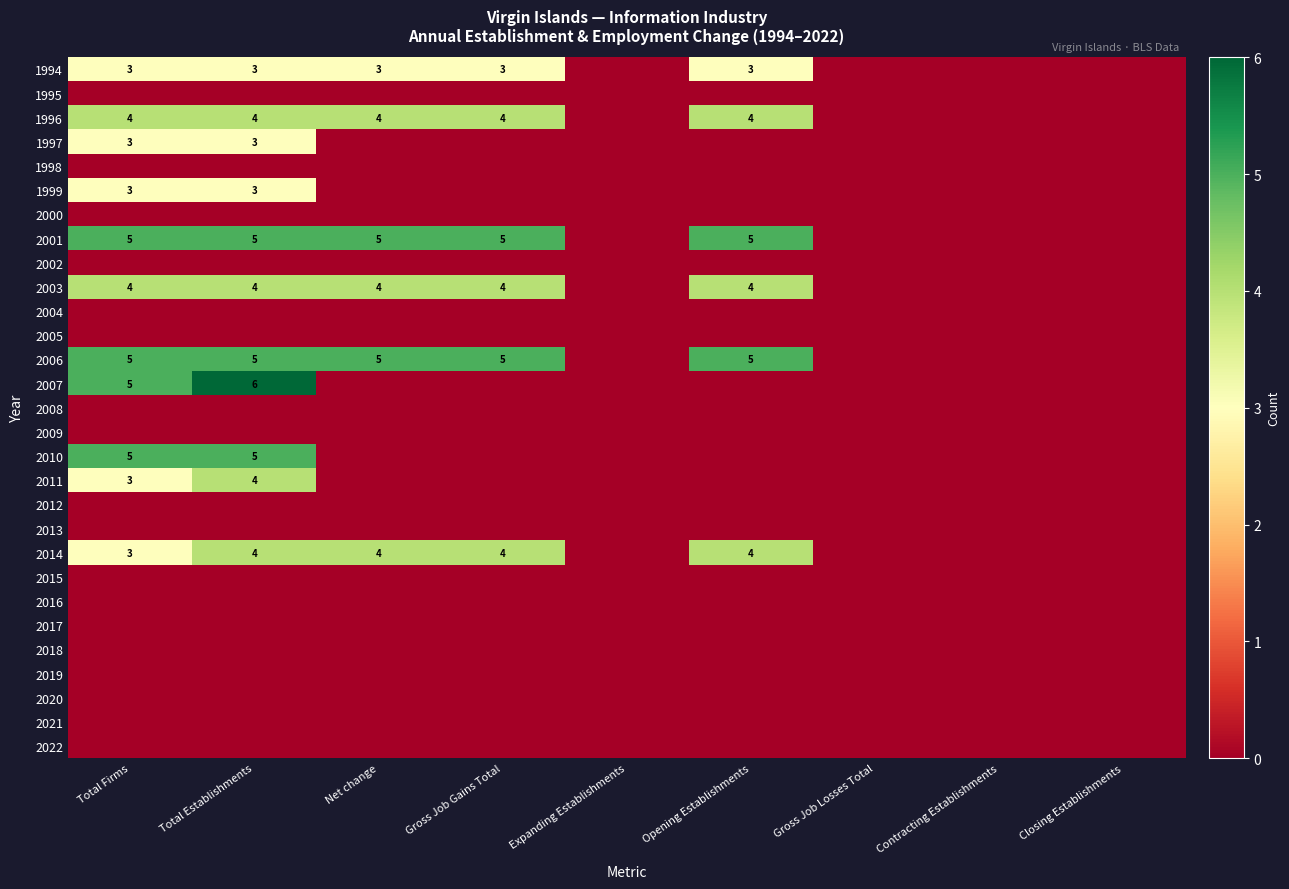

Which category has the highest value in the 2011 series?

Total Establishments